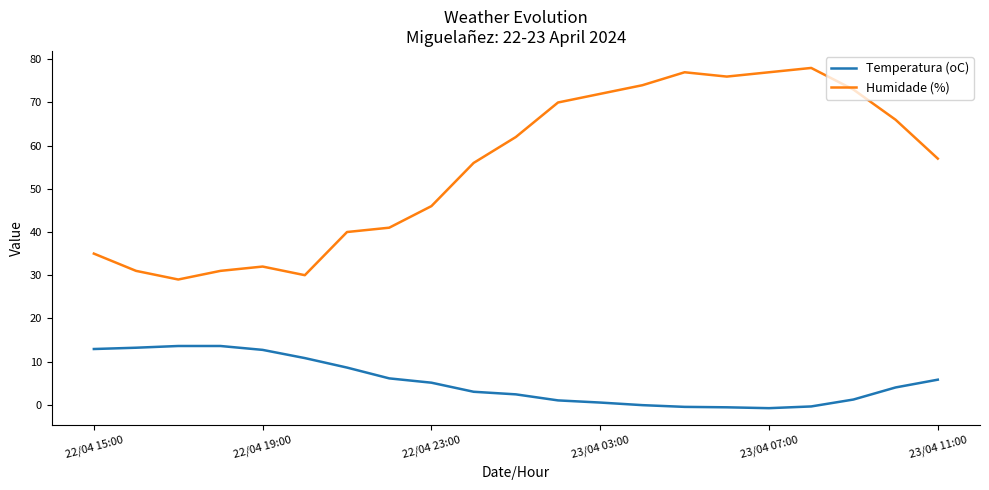

Which series has the largest total across all categories?

Humidade (%)